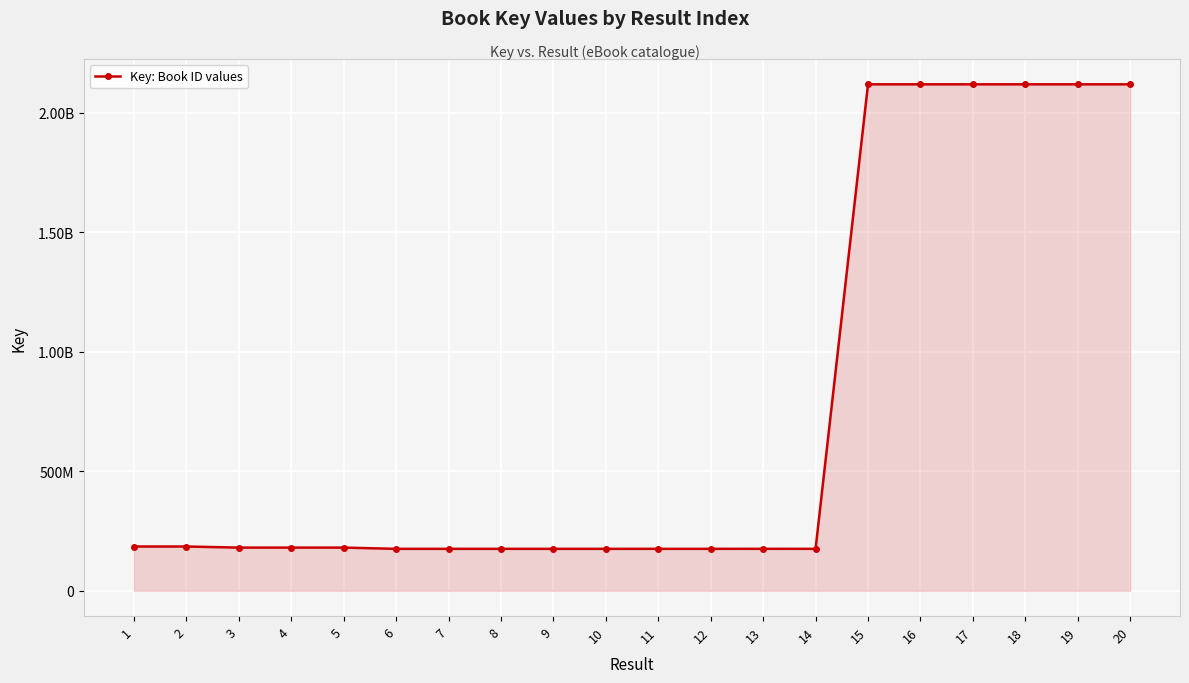

The value at 6 is 79466381. True or false?

False